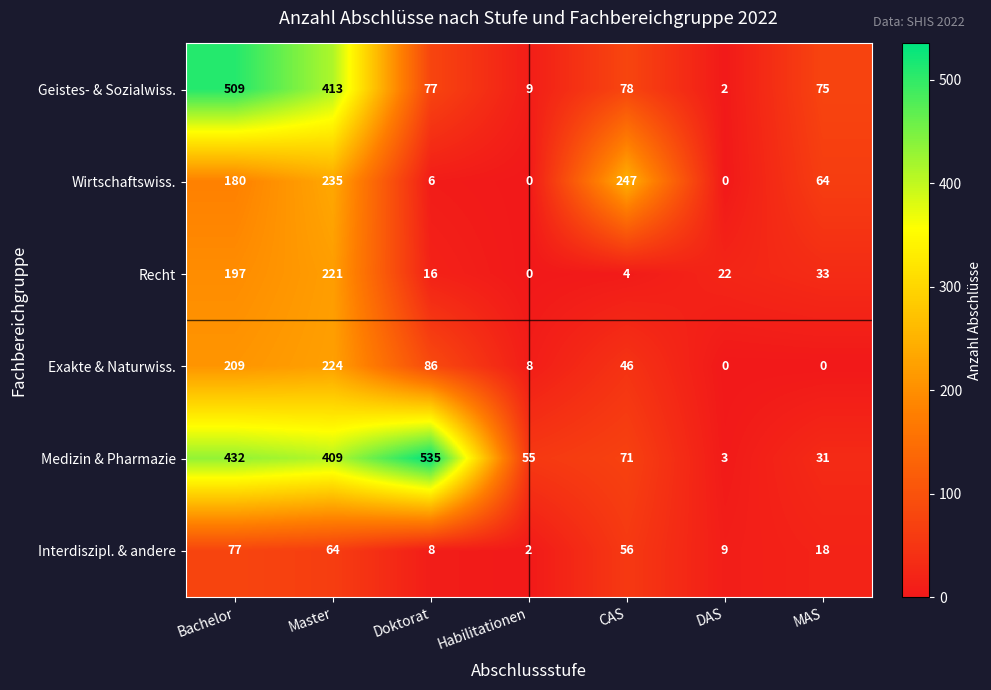

At which label is Exakte & Naturwiss. closest to 112?

Doktorat